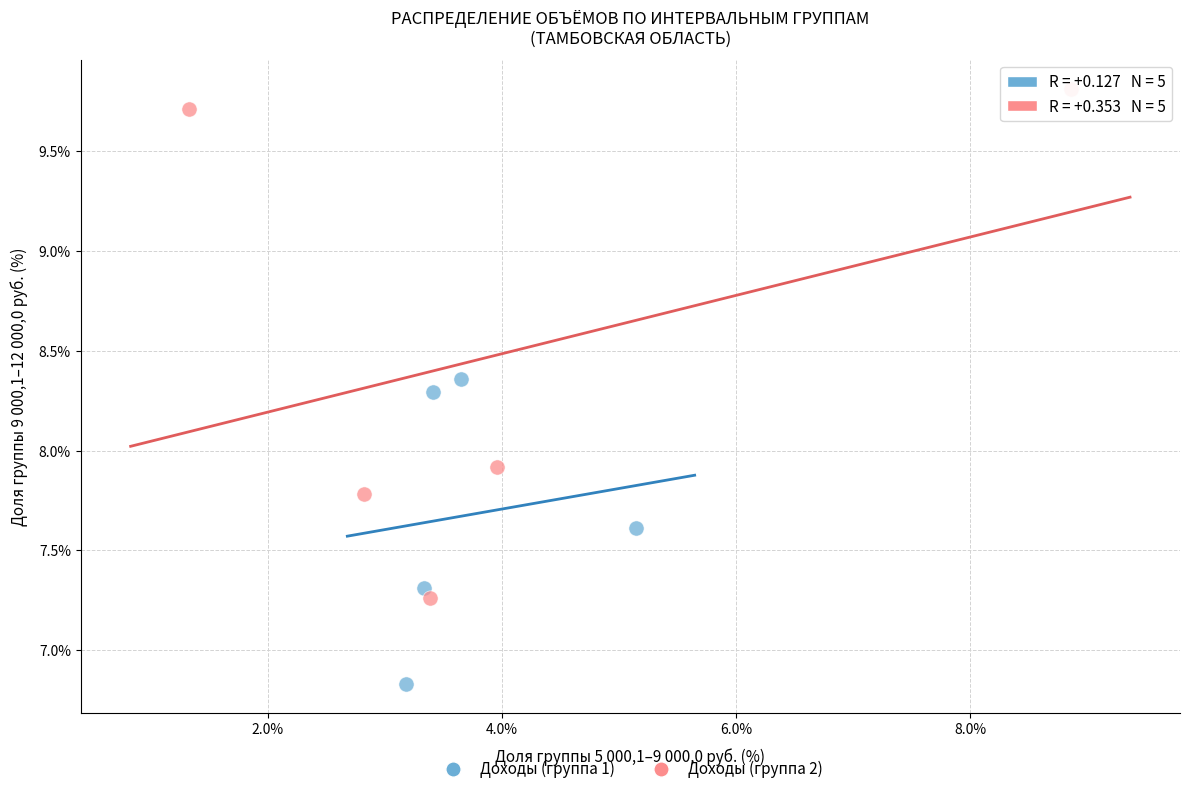

Which series reaches the minimum Y coordinate?

Доходы (группа 1)